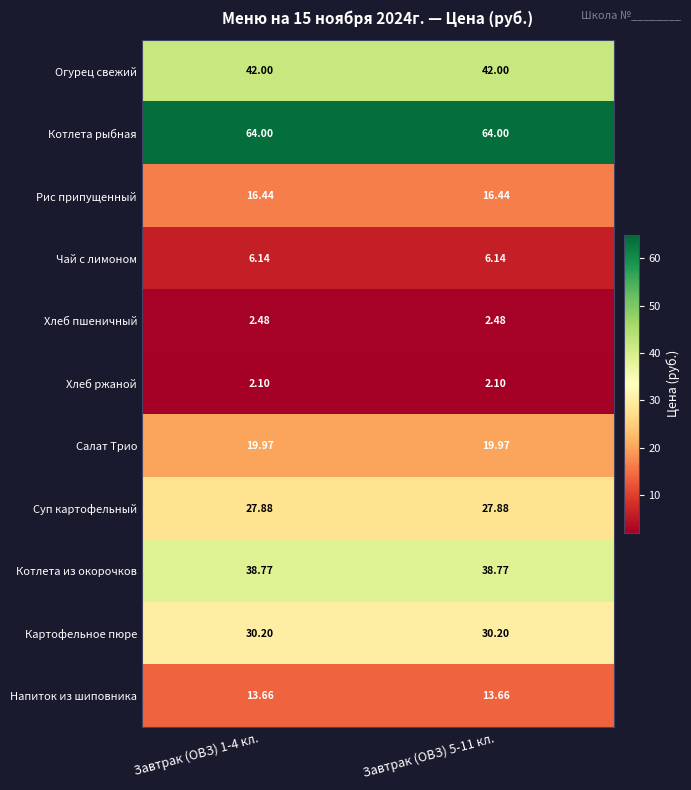

Which series has the largest total across all categories?

Котлета рыбная